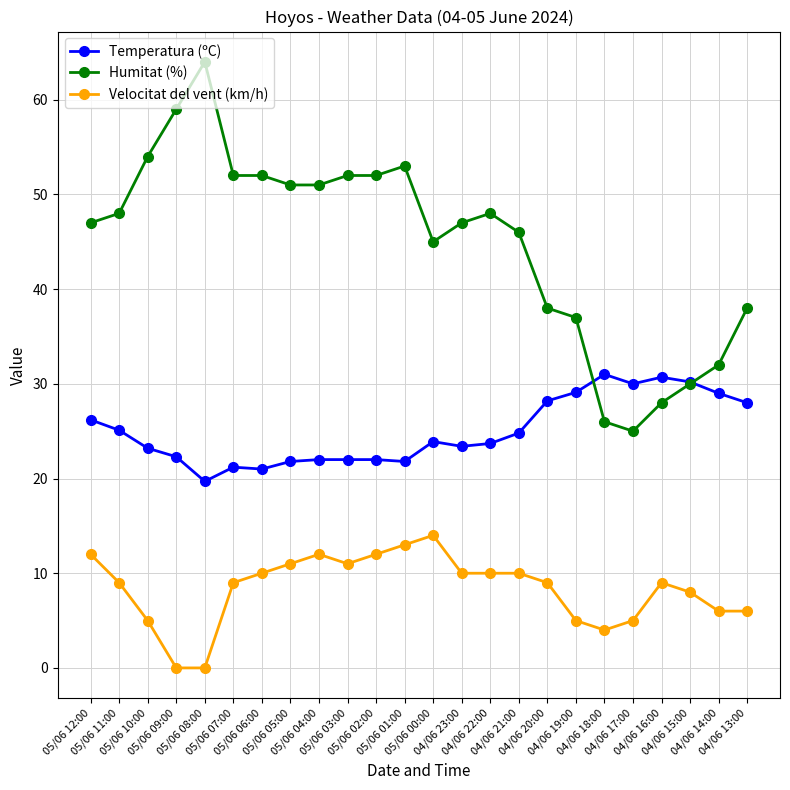

List the series in order of their peak value, lowest first.

Velocitat del vent (km/h), Temperatura (ºC), Humitat (%)